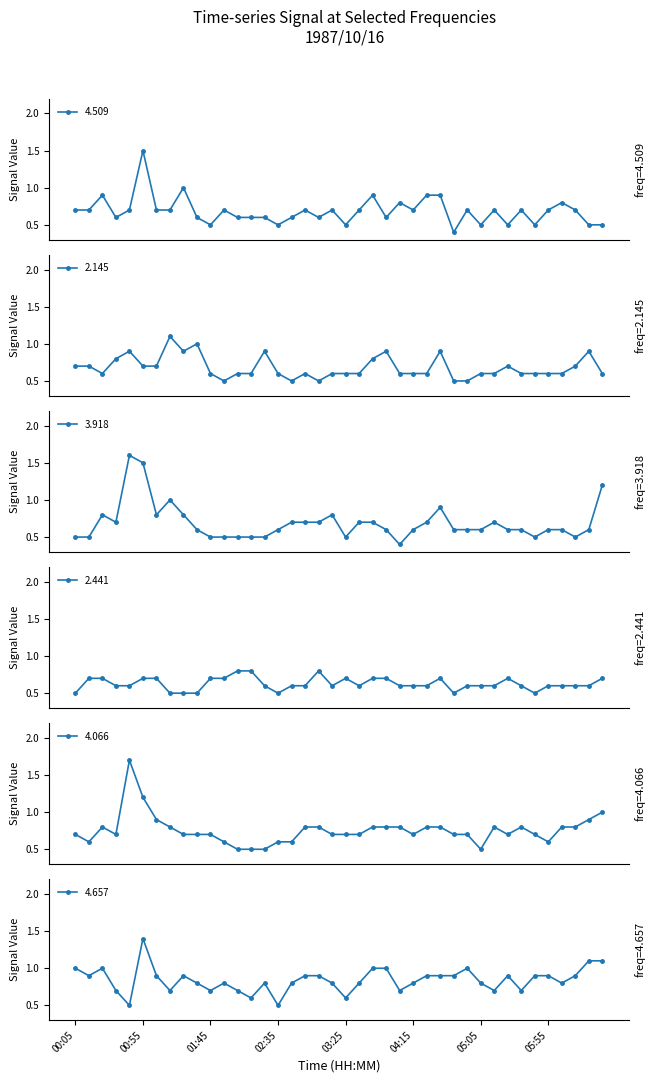

True or false: 4.509 has a value of 0.6 at 02:45.

True